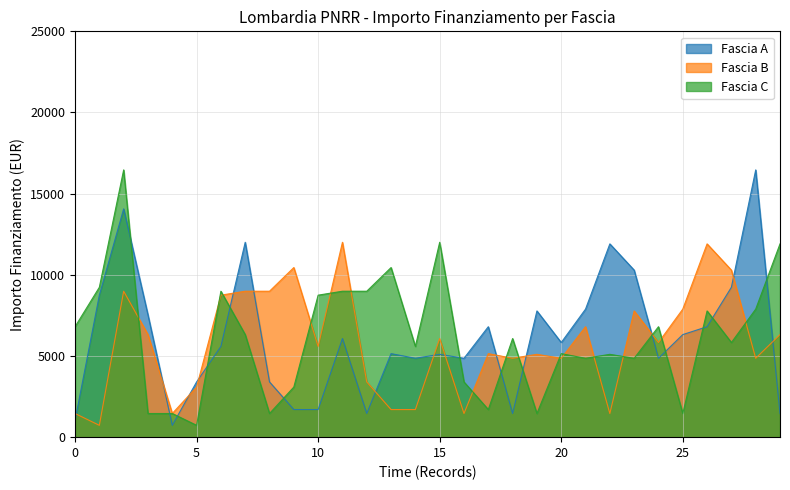

What is the sum of all Fascia C values?

185043